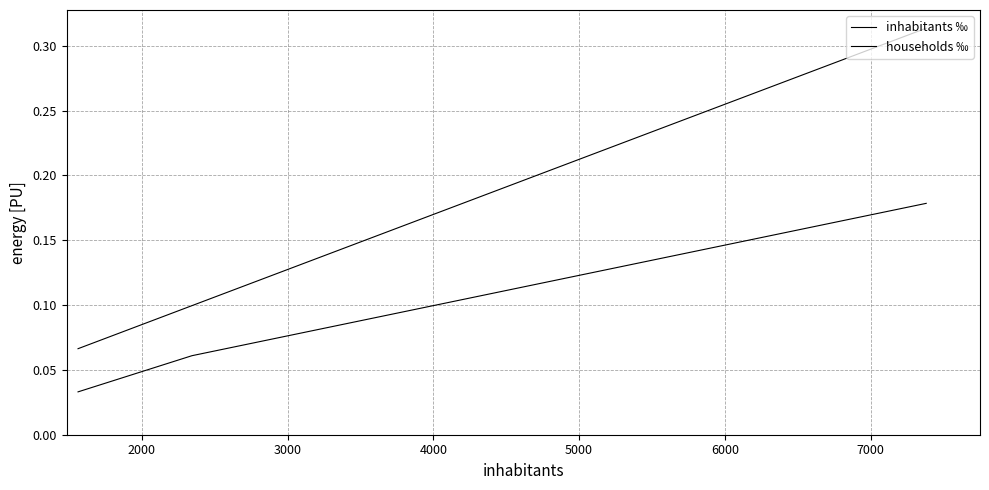

How many lines are shown in the chart?

2